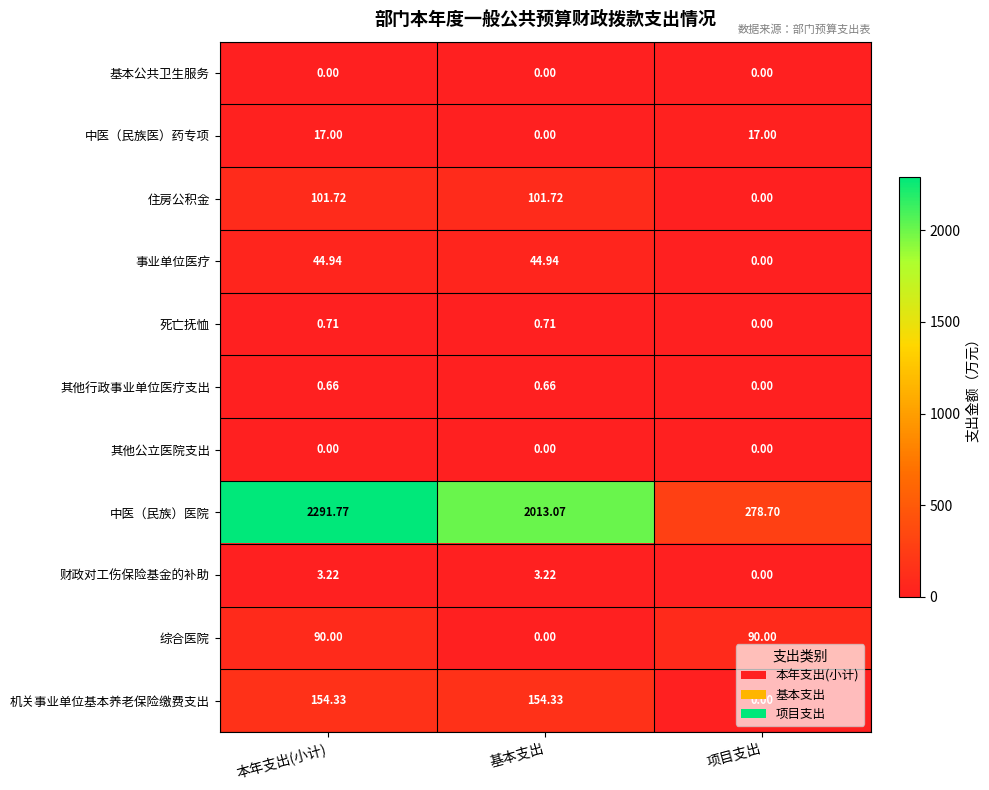

Where does the 事业单位医疗 series first go above 44?

本年支出(小计)